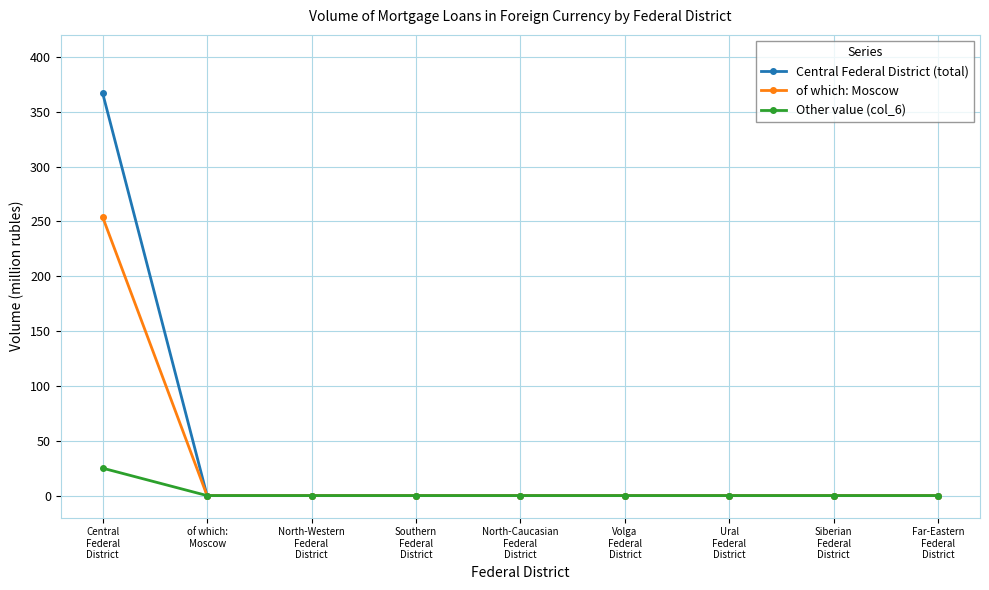

Rank the series by their maximum value, from lowest to highest.

Other value (col_6), of which: Moscow, Central Federal District (total)